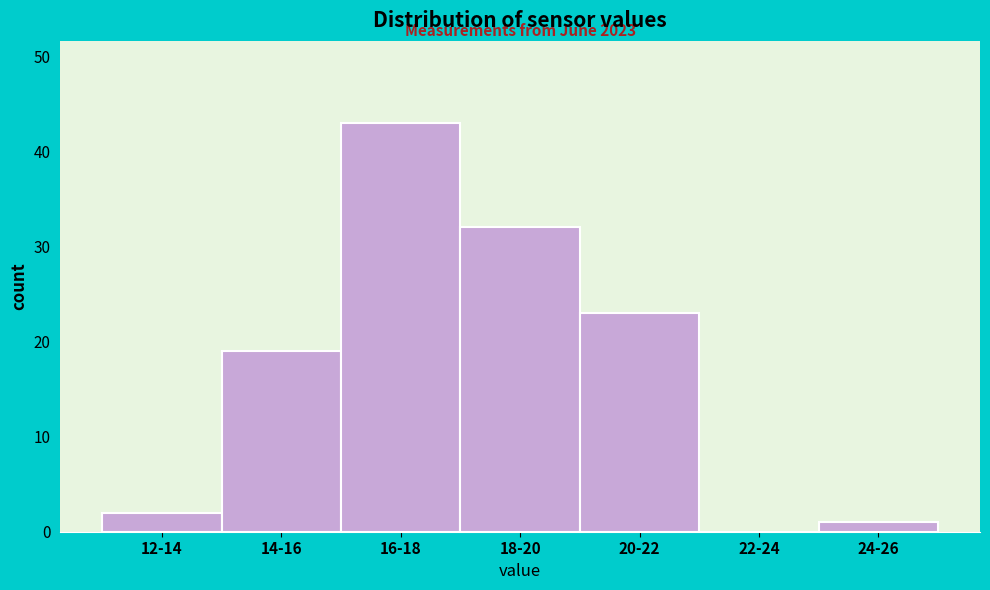

Reading left to right, extract all data points from this chart.

12-14=2	14-16=19	16-18=43	18-20=32	20-22=23	22-24=0	24-26=1